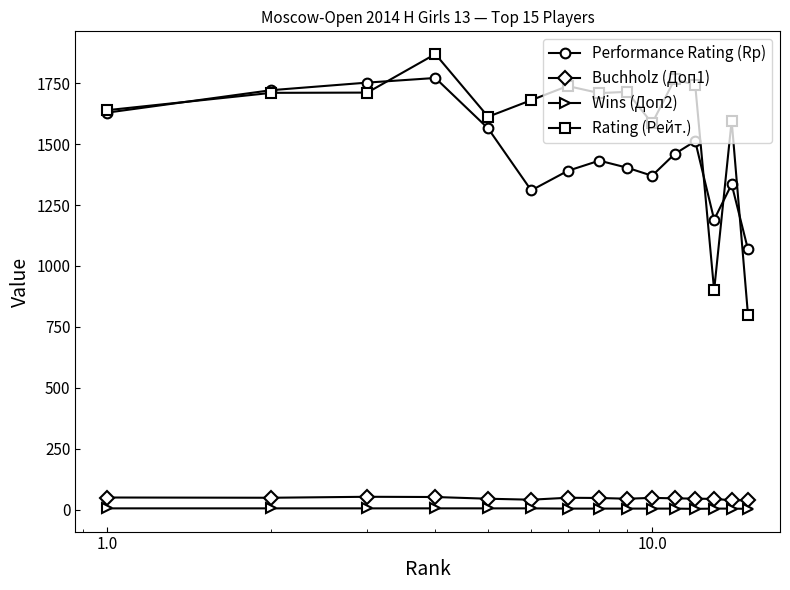

What is the value of the Performance Rating (Rp) point at the 12th from the left?

1512.0